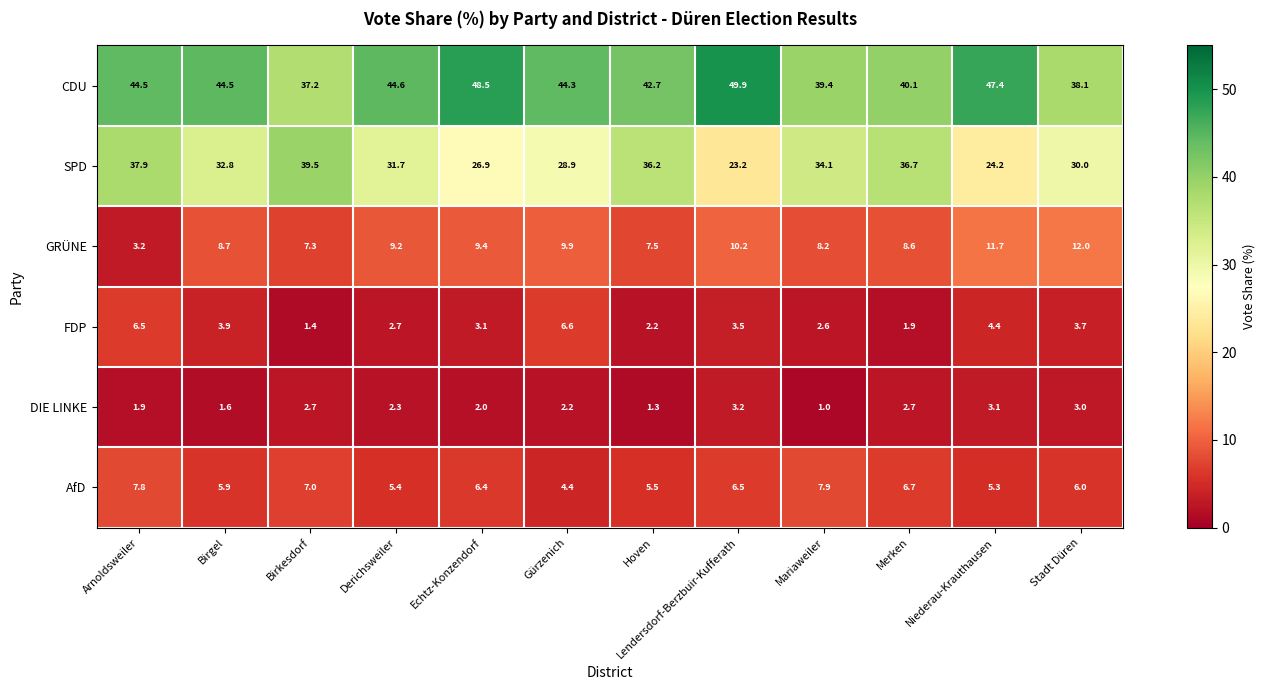

Where does the SPD series first go above 32?

Arnoldsweiler